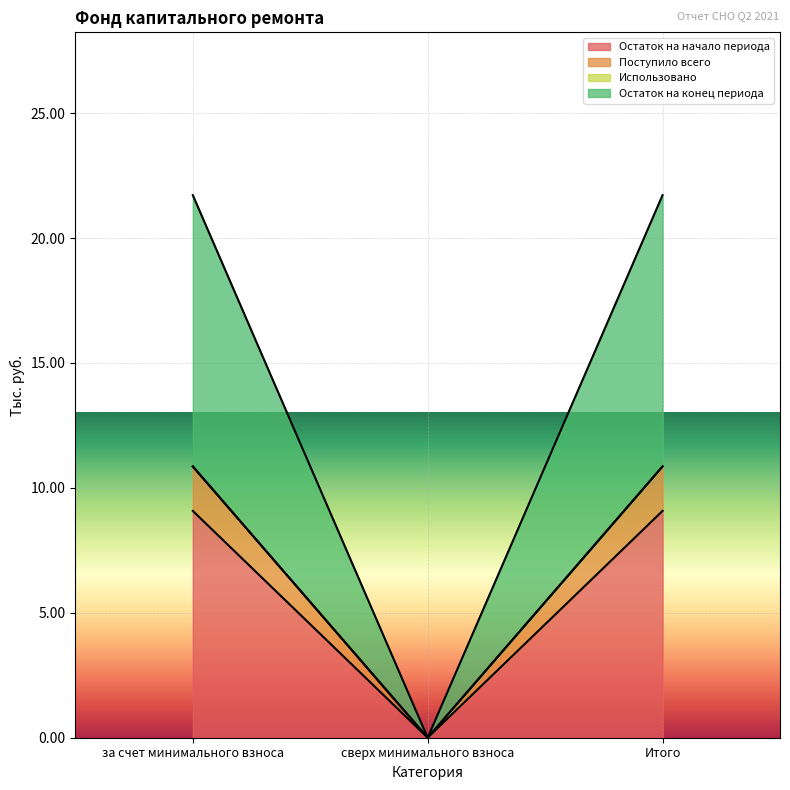

What position from the left is сверх минимального взноса?

2